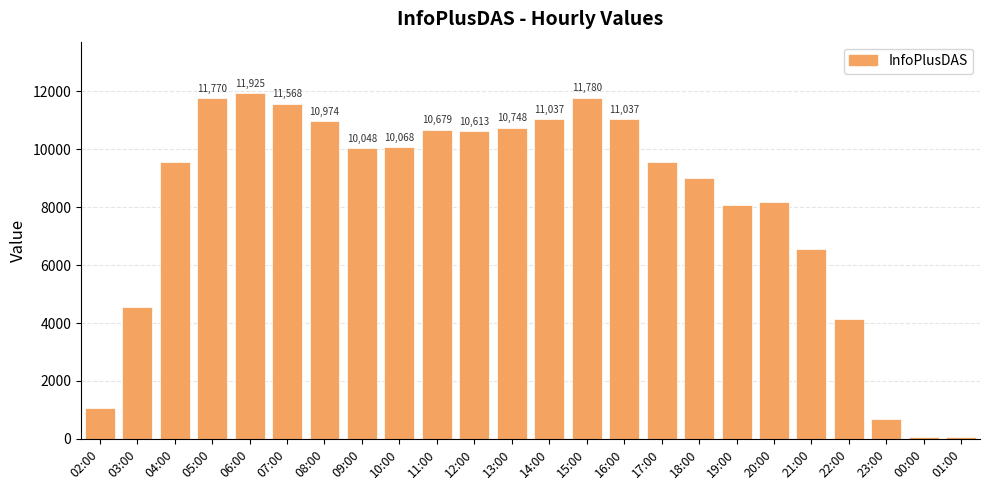

What is the change in value from 13:00 to 21:00?

-4190